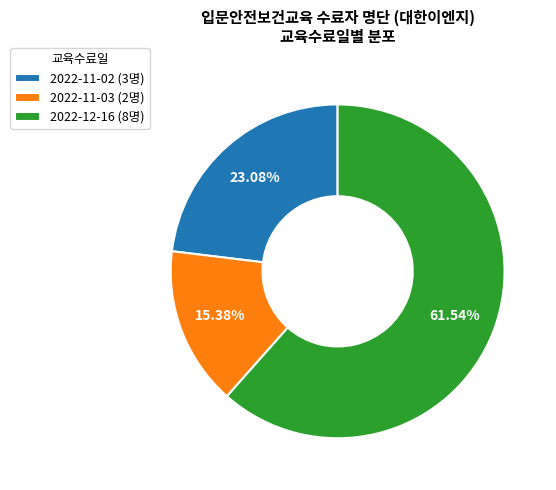

To the nearest percent, what portion does 2022-11-03 represent?

15%